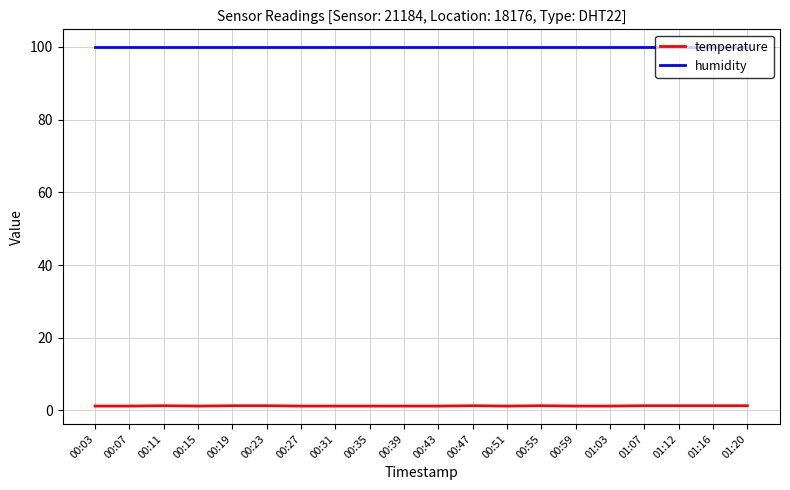

What is the difference between the maximum and minimum values in the temperature series?

0.1